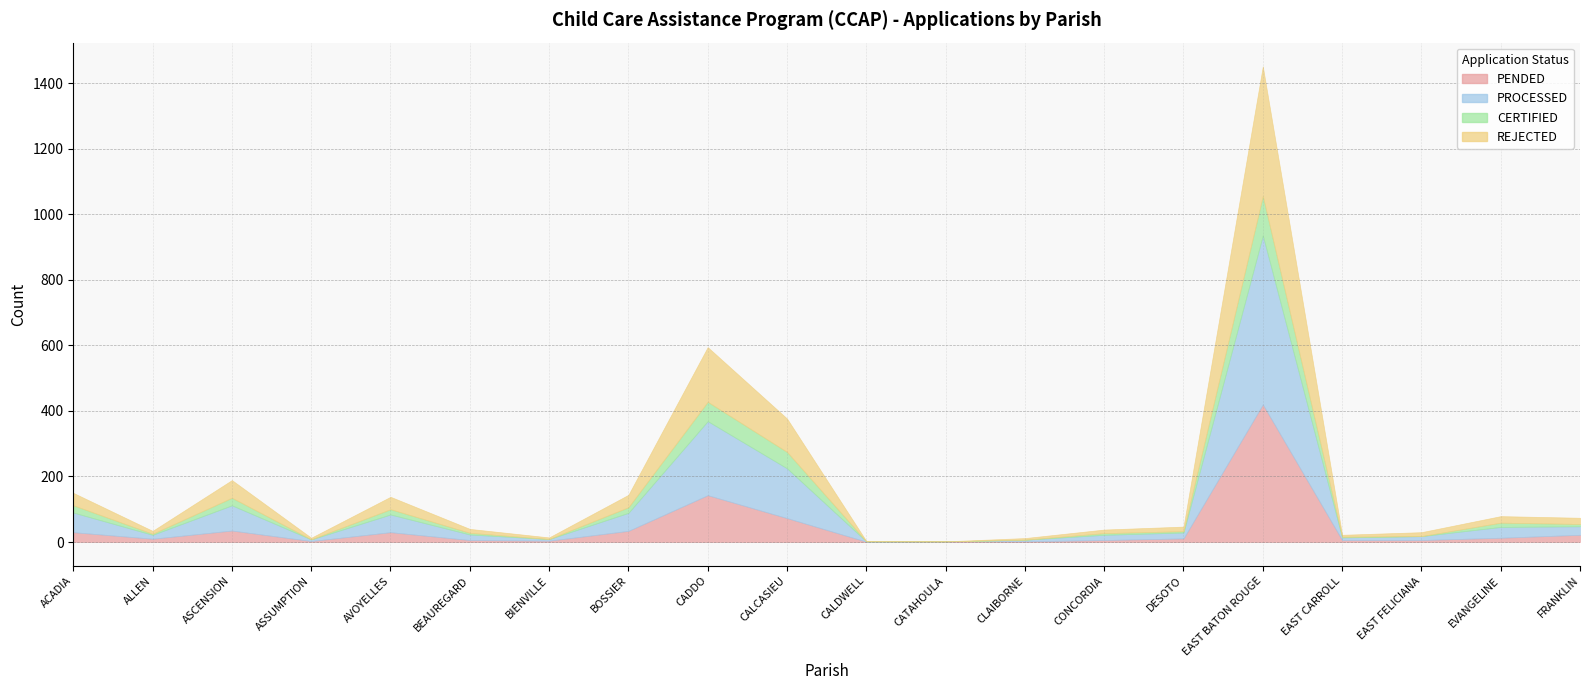

At which category does PROCESSED reach its first local peak?

ASCENSION